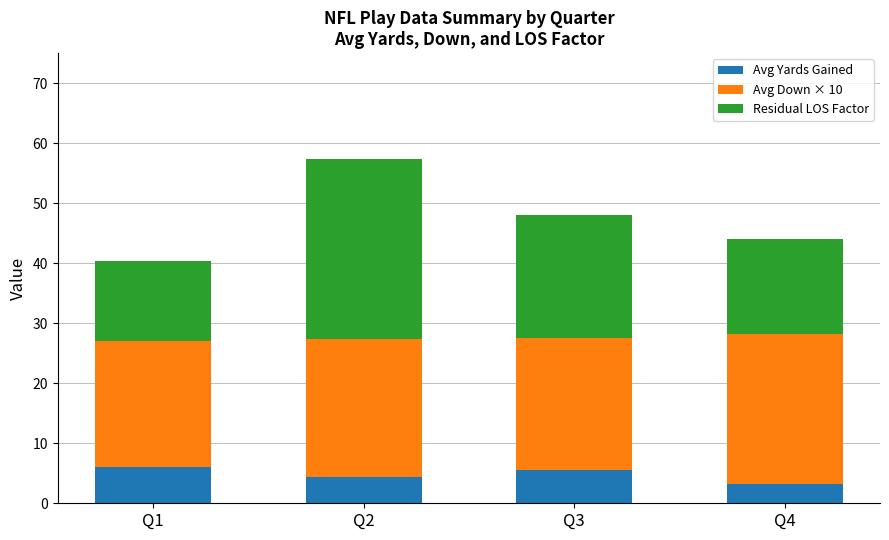

What is the total value across all series at Q1?

40.4